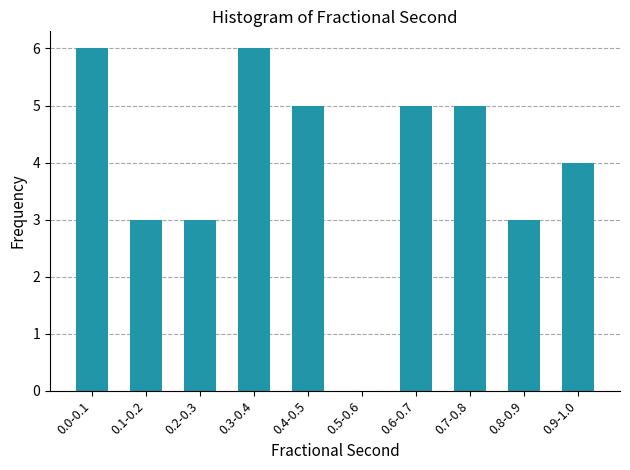

Reading left to right, what are all the values shown in this chart?

0.0-0.1=6	0.1-0.2=3	0.2-0.3=3	0.3-0.4=6	0.4-0.5=5	0.5-0.6=0	0.6-0.7=5	0.7-0.8=5	0.8-0.9=3	0.9-1.0=4